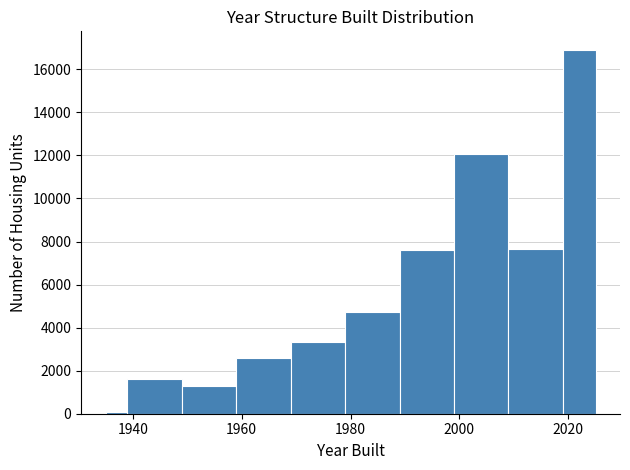

Read against the x-axis, roughly where is the centre of the tallest bar?

2022